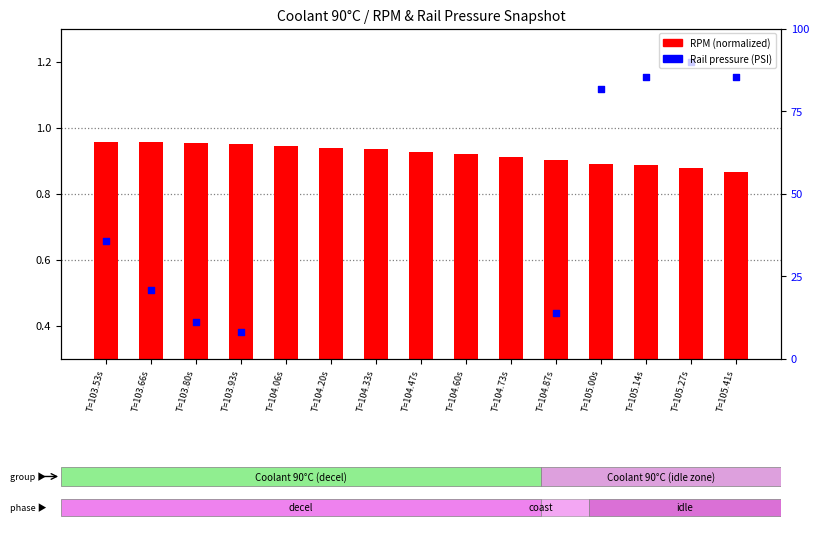

At how many categories does at least one series exceed 0?

15